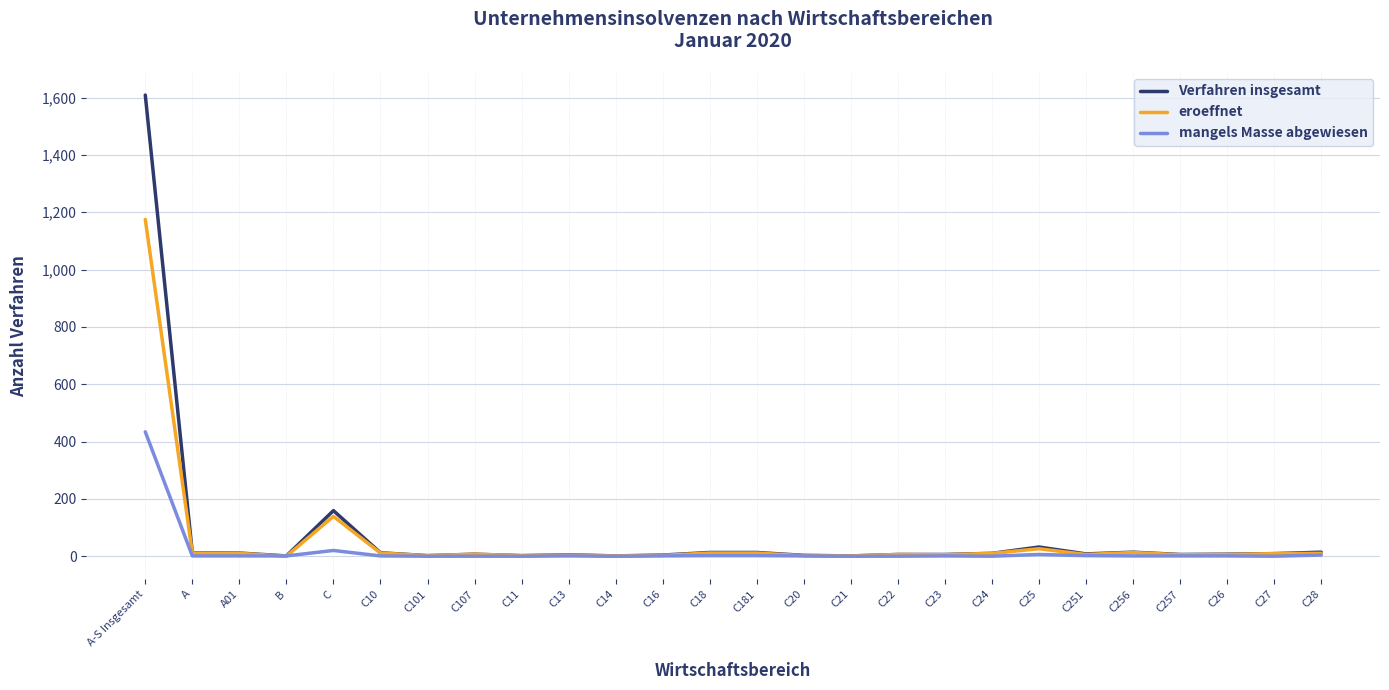

What is the sum of the eroeffnet values at C23 and A?

16